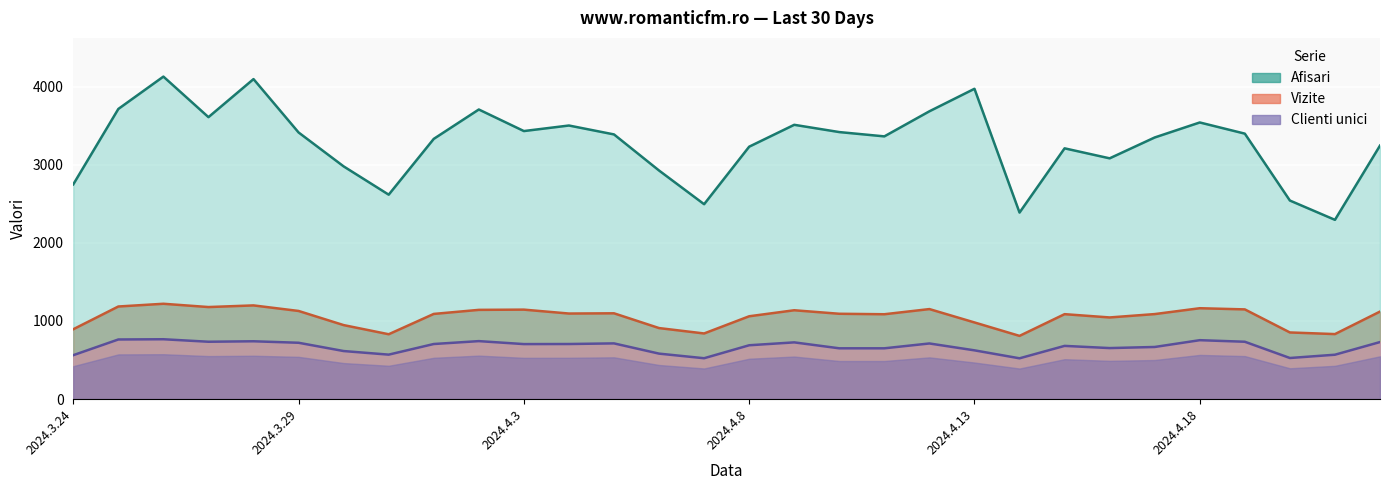

What is the total value across all series at 11?

5301